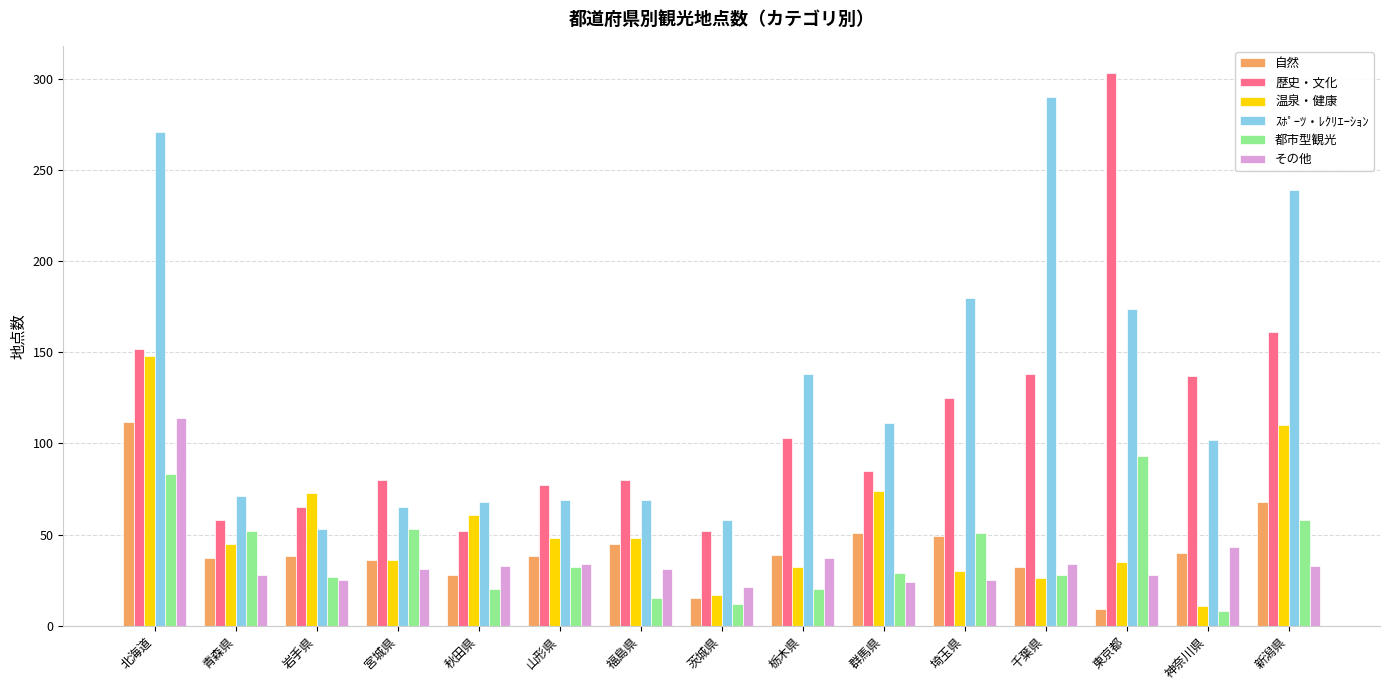

What position from the right is 神奈川県?

2